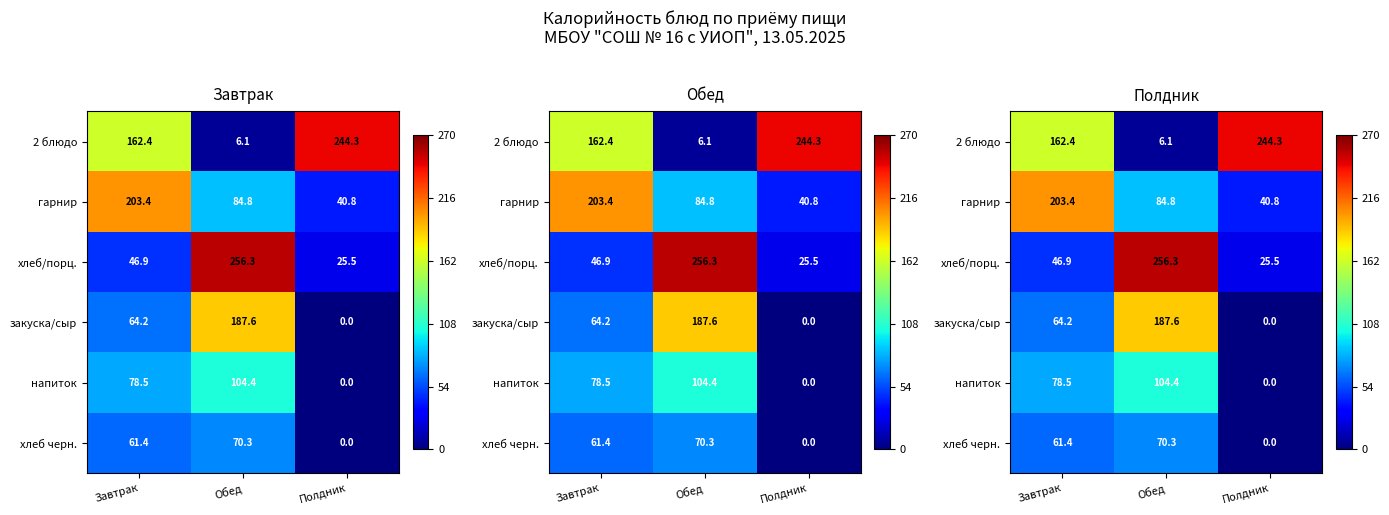

True or false: закуска/сыр has a value of 34.6 at Завтрак.

False